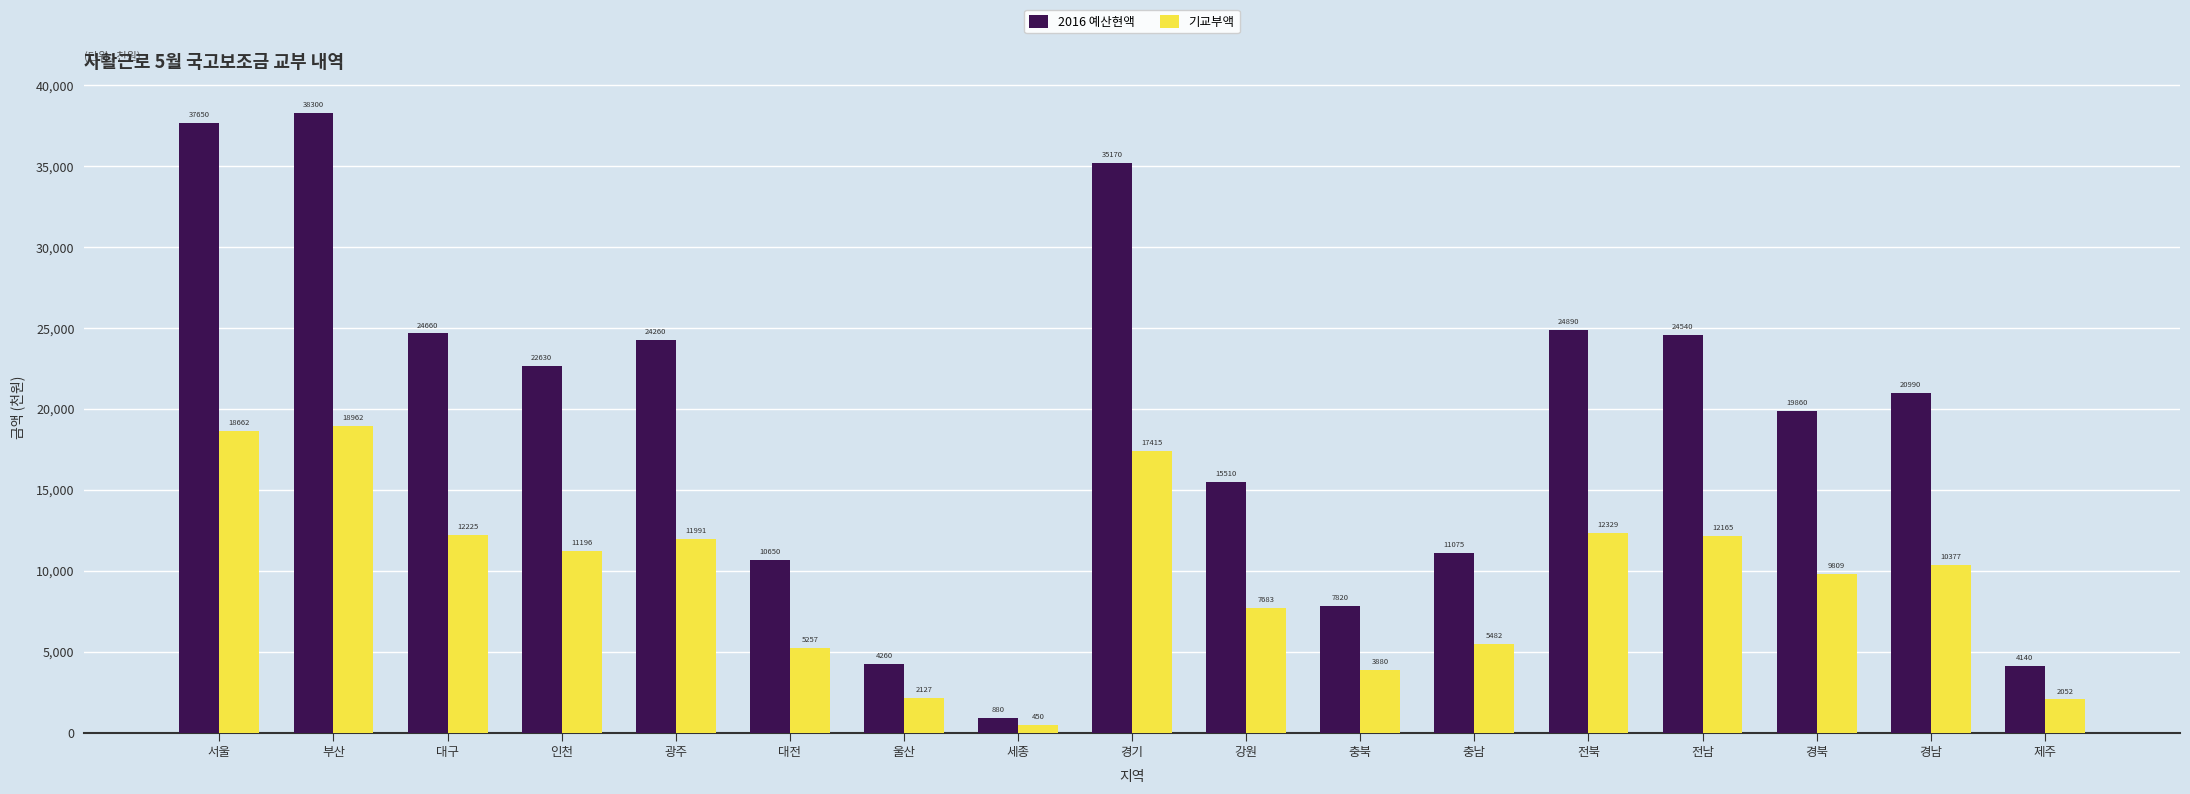

What is the difference between the maximum and minimum values in the 기교부액 series?

18511168